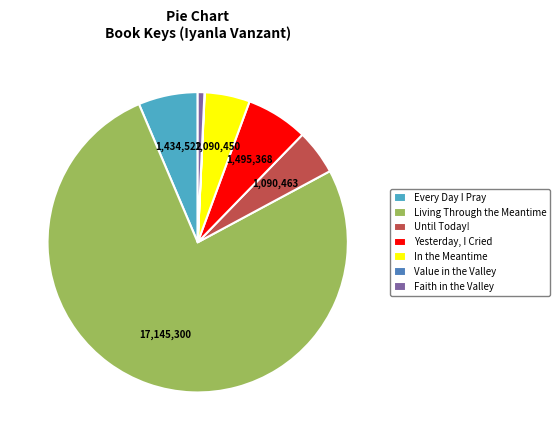

Approximately how many times larger is the value at Until Today! compared to Faith in the Valley?

6.8